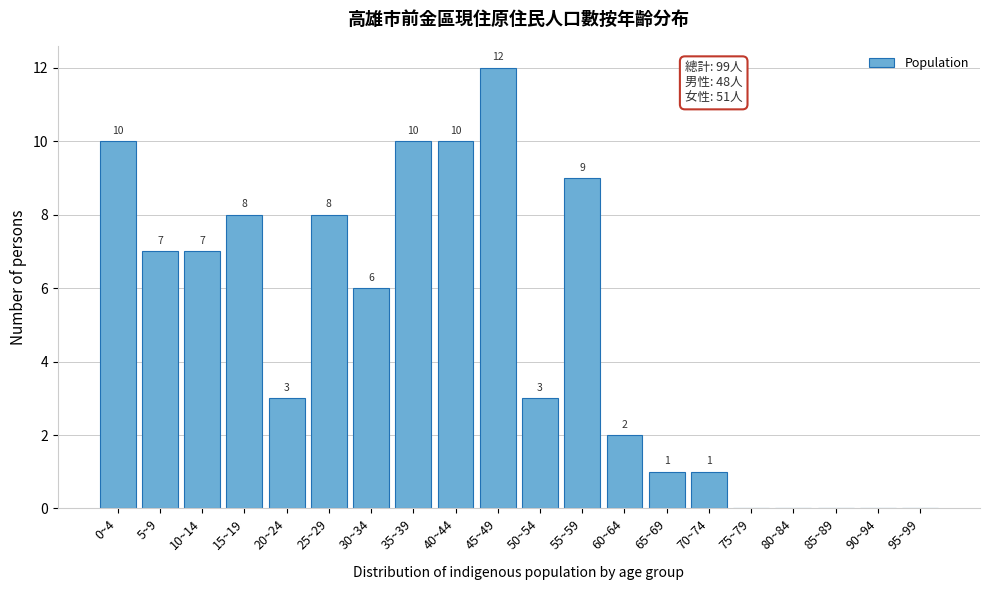

Reading left to right, transcribe all the data shown in this chart.

0~4=10	5~9=7	10~14=7	15~19=8	20~24=3	25~29=8	30~34=6	35~39=10	40~44=10	45~49=12	50~54=3	55~59=9	60~64=2	65~69=1	70~74=1	75~79=0	80~84=0	85~89=0	90~94=0	95~99=0